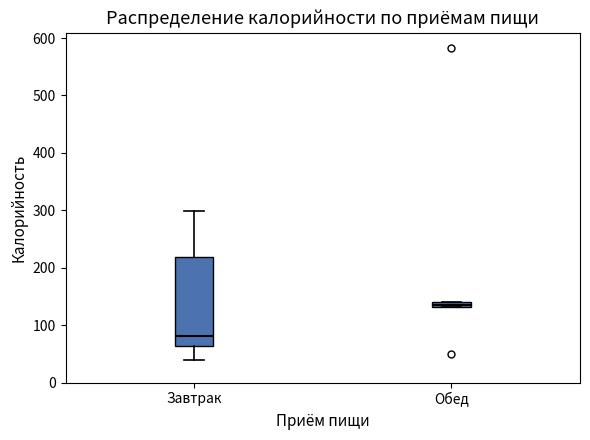

Which box's median line is the lowest?

Завтрак